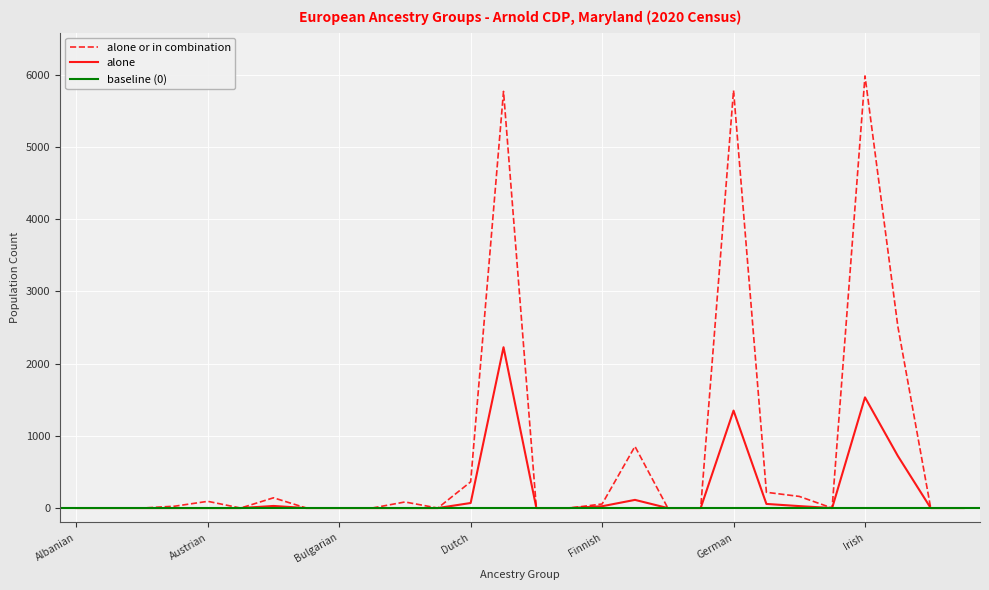

At how many categories does at least one series exceed 1238?

4